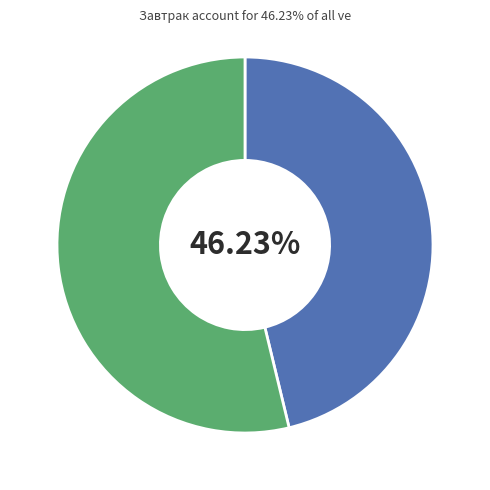

Is there any slice that represents more than half of the pie?

Yes